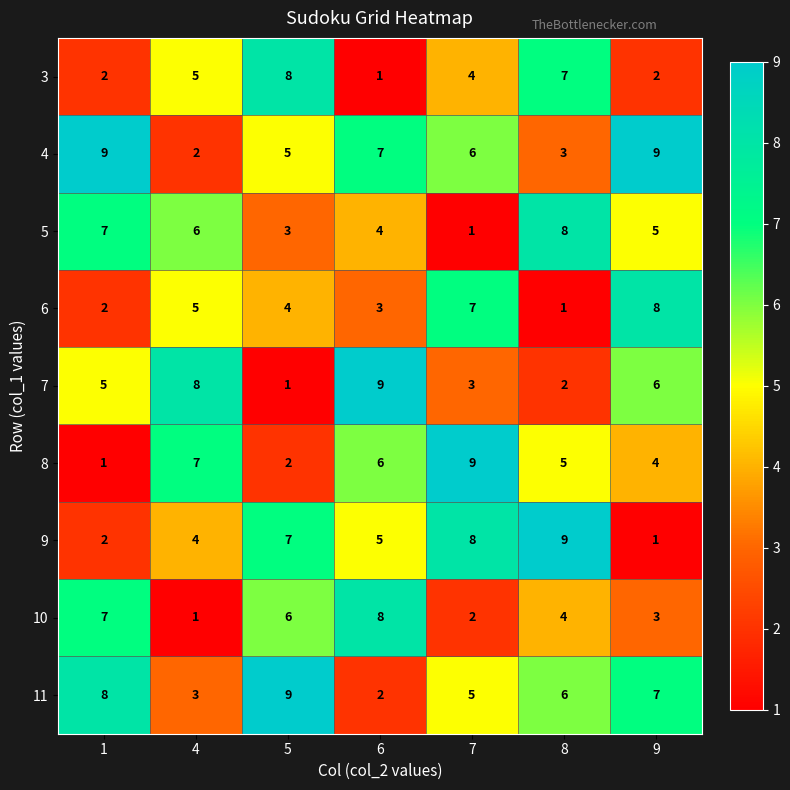

What is the sum of the 4 values at 6 and 4?

9